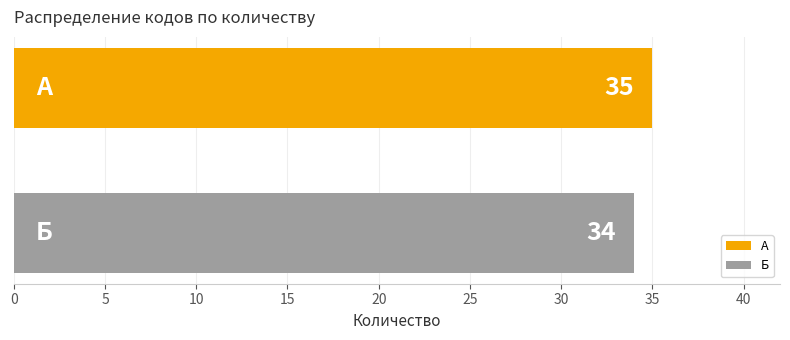

What is the lowest value of the А series?

35